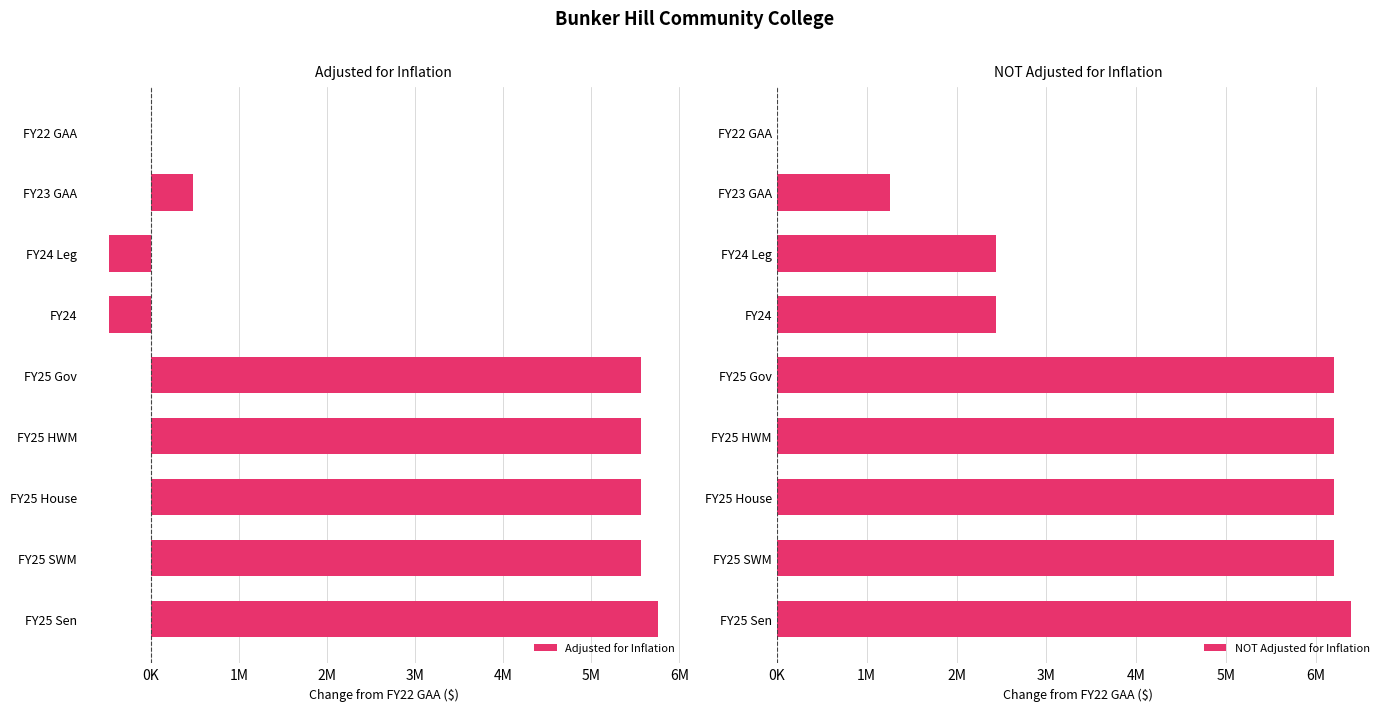

Does the chart contain any negative values?

Yes